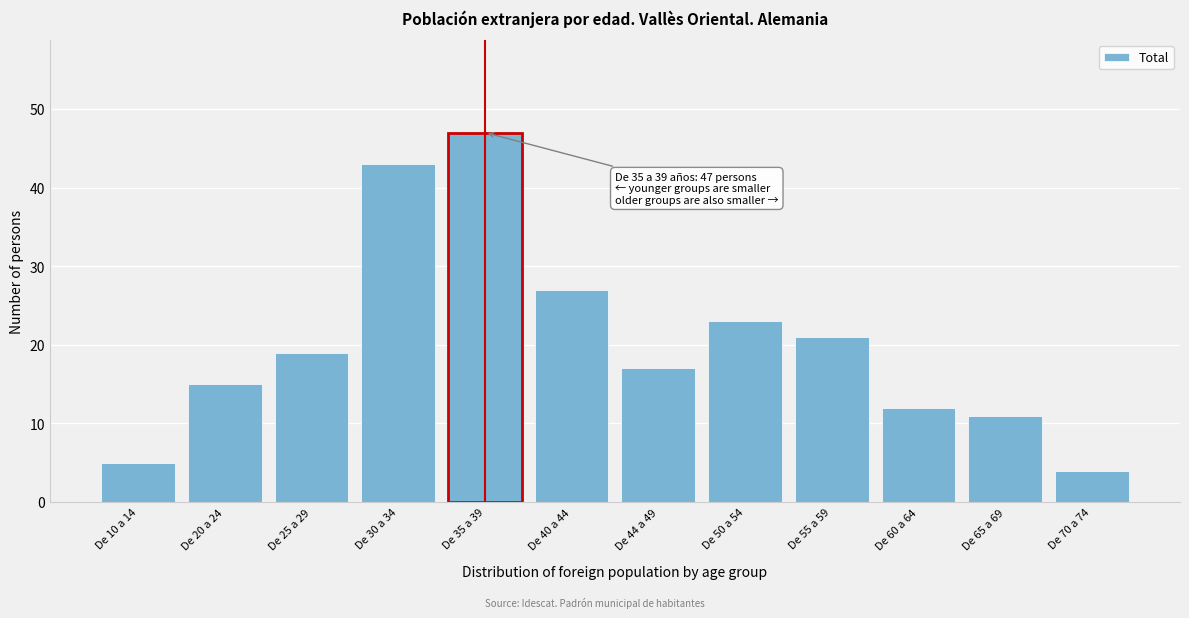

Reading right to left, transcribe all the data shown in this chart.

De 70 a 74=4	De 65 a 69=11	De 60 a 64=12	De 55 a 59=21	De 50 a 54=23	De 44 a 49=17	De 40 a 44=27	De 35 a 39=47	De 30 a 34=43	De 25 a 29=19	De 20 a 24=15	De 10 a 14=5